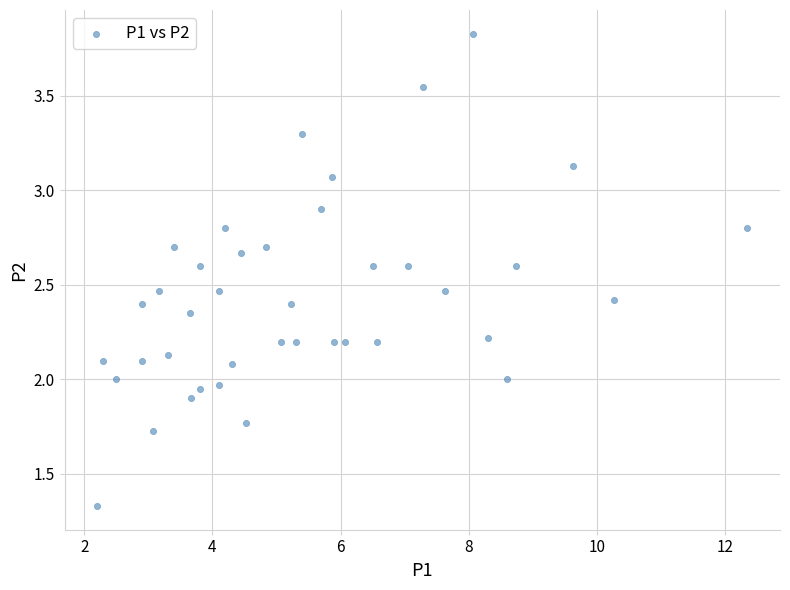

What is the range of X values (max minus min)?

10.1